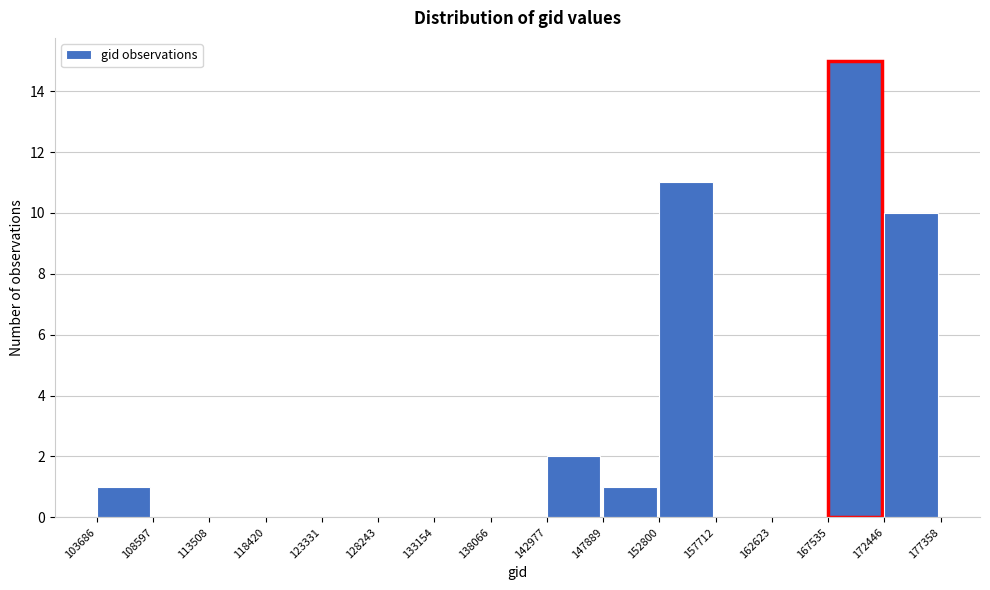

What is the height of the bar covering 167535 to 172446 on the x-axis? The values are not printed on the chart, so give them approximately, as read against the axis.

15